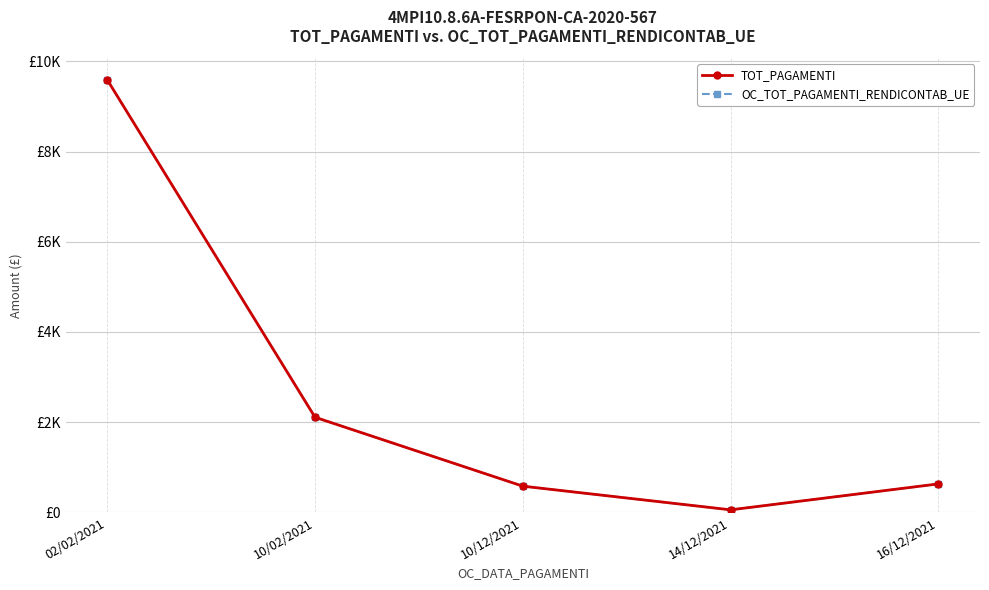

Is the value of OC_TOT_PAGAMENTI_RENDICONTAB_UE at 14/12/2021 greater than the value of TOT_PAGAMENTI at 10/02/2021?

No